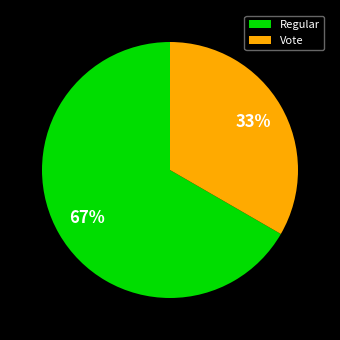

Is Regular the majority of the pie?

Yes